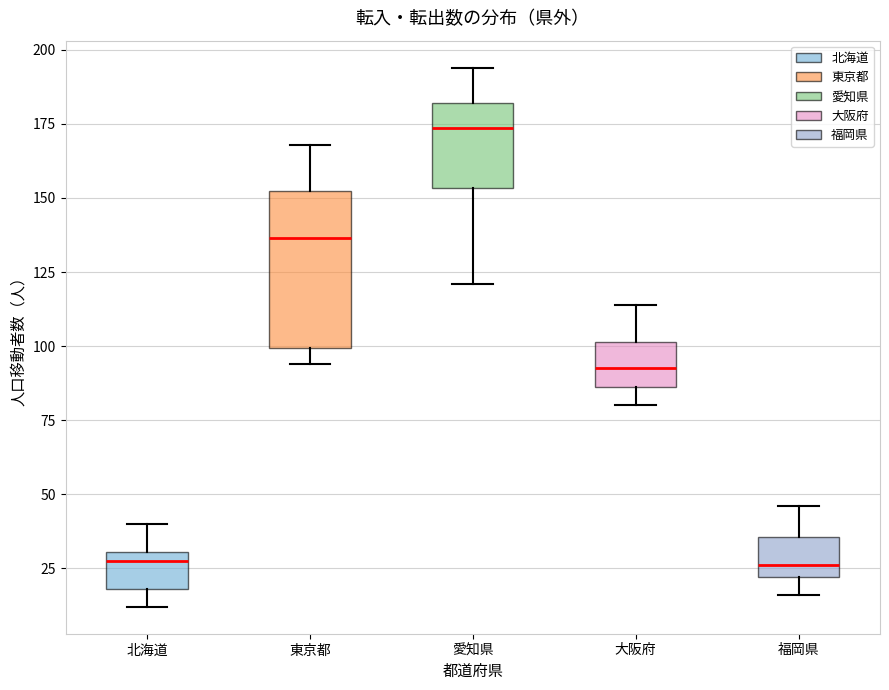

Where does the lower whisker of the box for 東京都 end on the y-axis? The values are not printed on the chart, so give them approximately, as read against the axis.

95